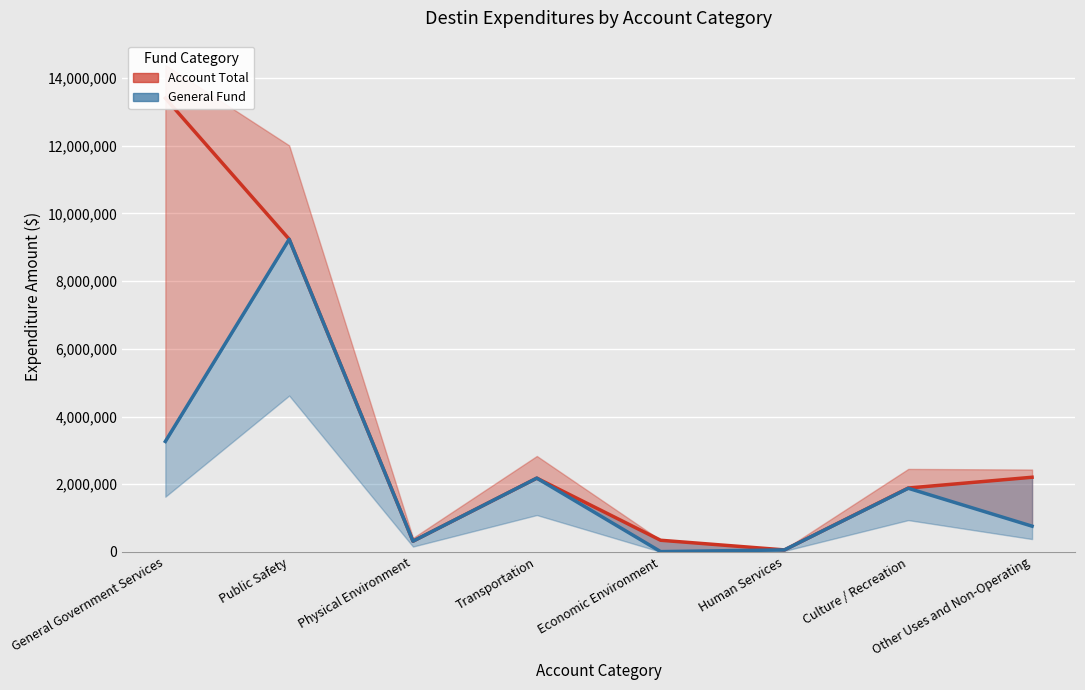

What is the highest value of the General Fund series?

9235922